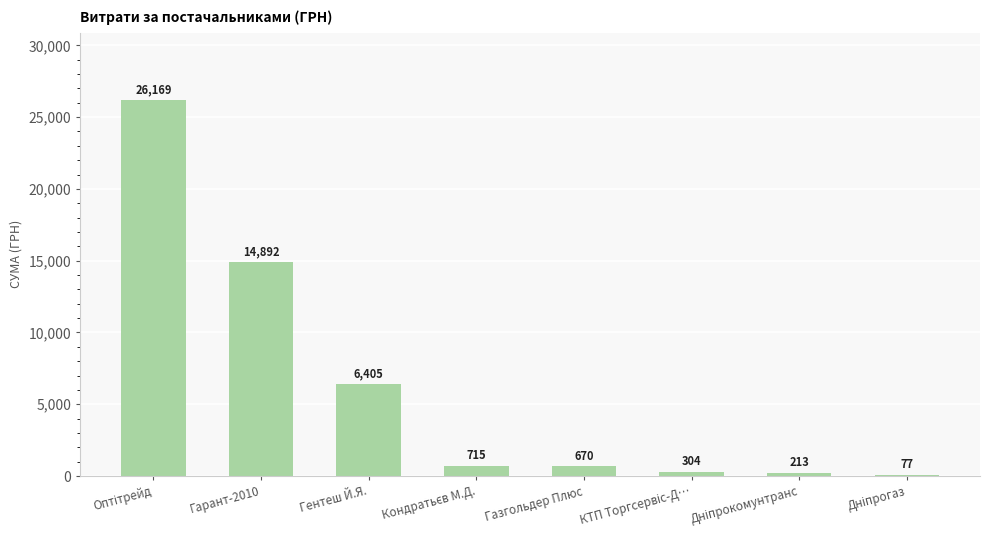

What is the sum of all values?

49445.0